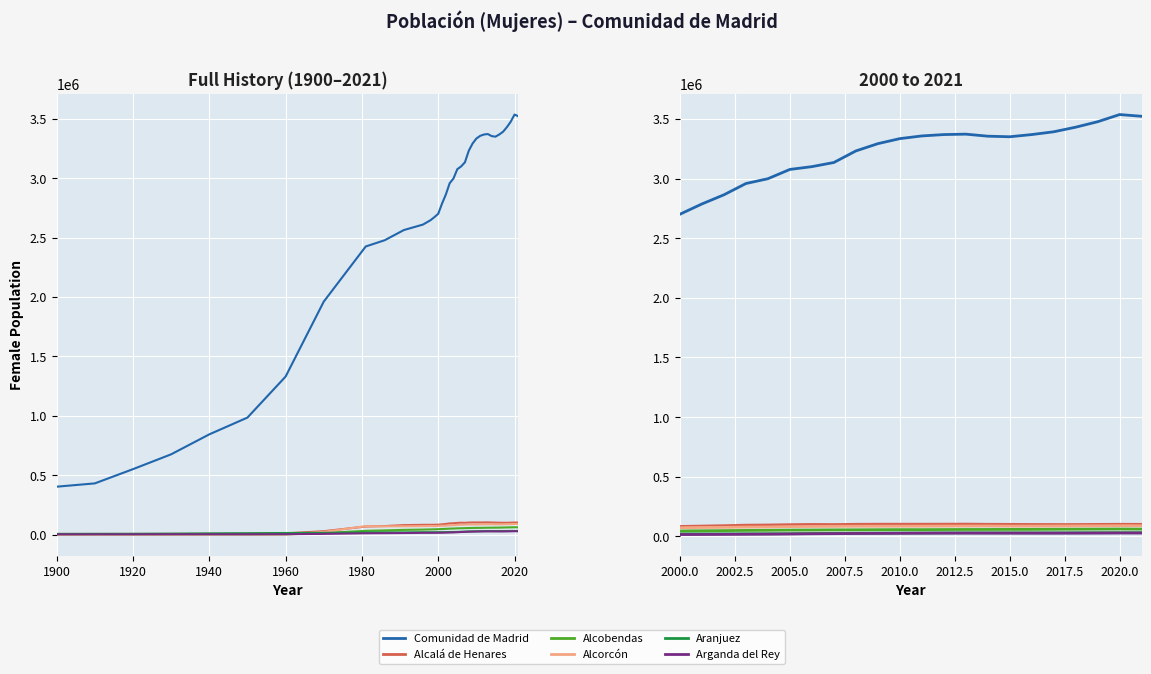

What are all the series names shown in the legend?

Comunidad de Madrid, Alcalá de Henares, Alcobendas, Alcorcón, Aranjuez, Arganda del Rey